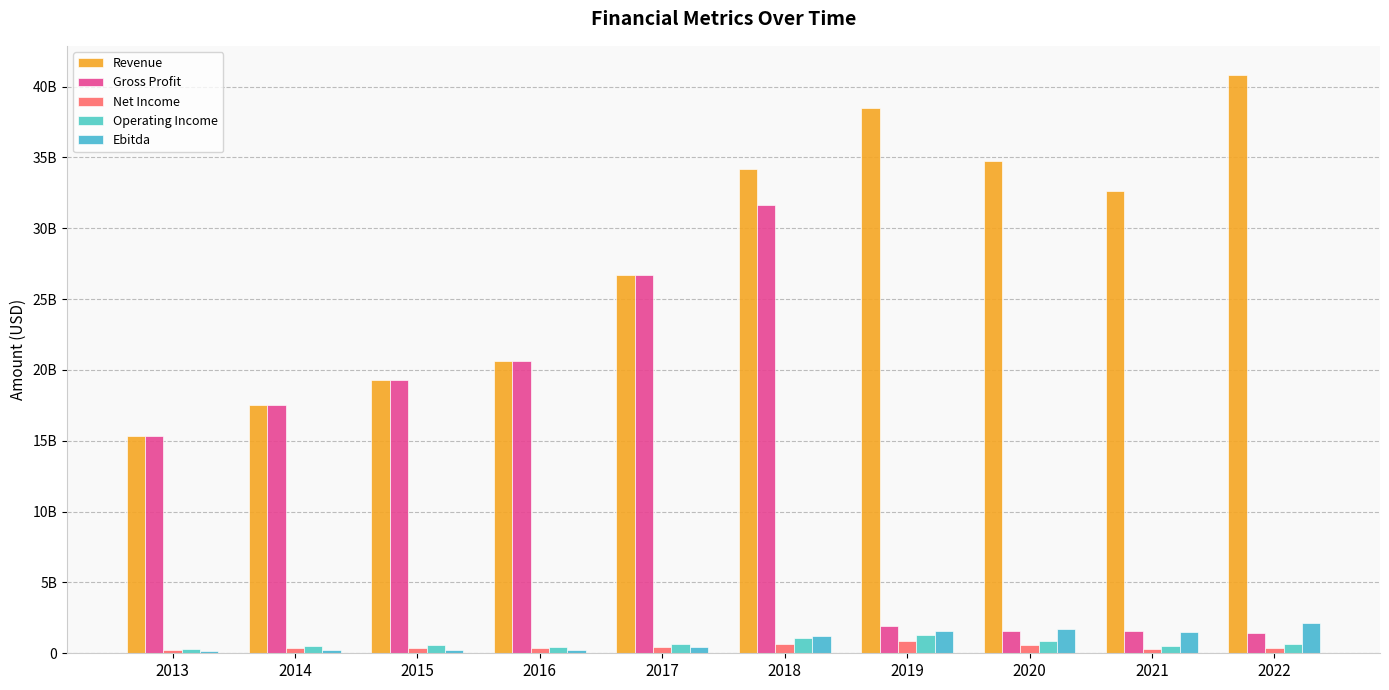

What is the smallest value displayed?

164520000